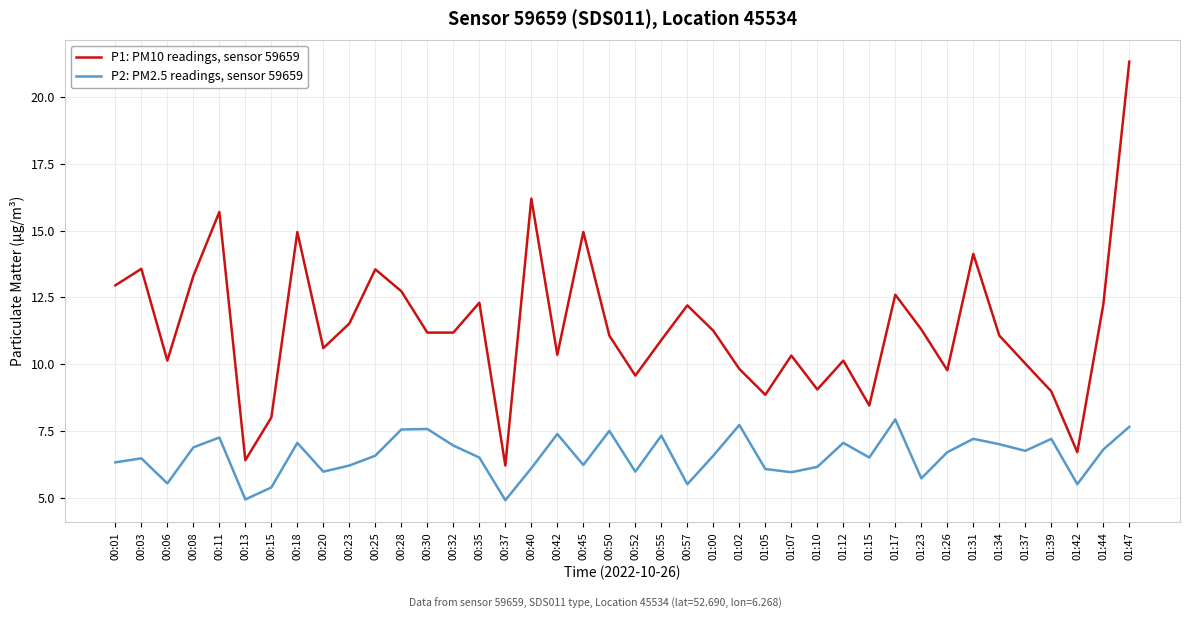

Rank the series by their maximum value, from highest to lowest.

P1: PM10 readings, sensor 59659, P2: PM2.5 readings, sensor 59659